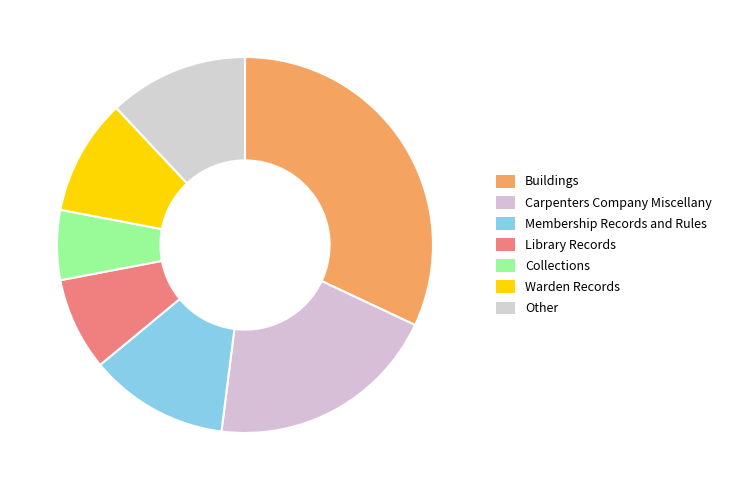

Does any single category account for the majority?

No